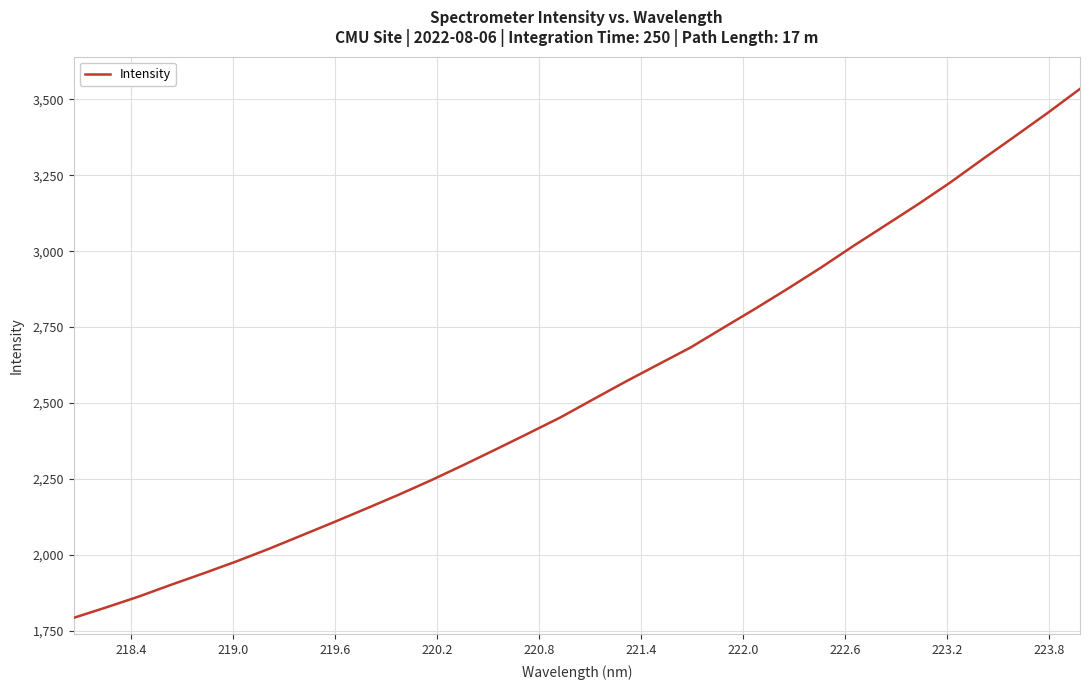

What is the greatest value displayed?

3535.0